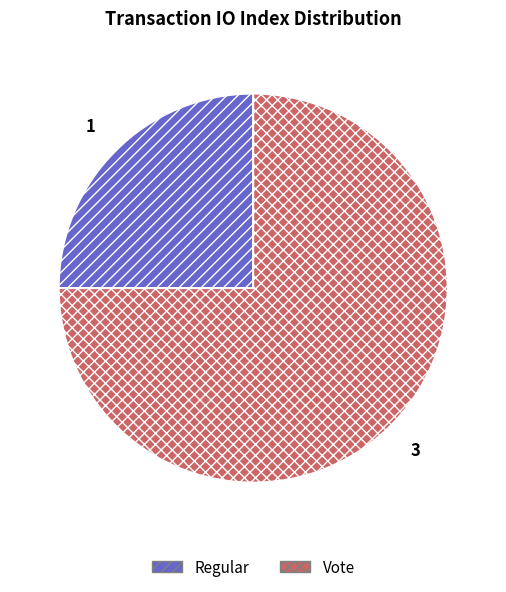

Rank the categories by value from highest to lowest.

Vote, Regular